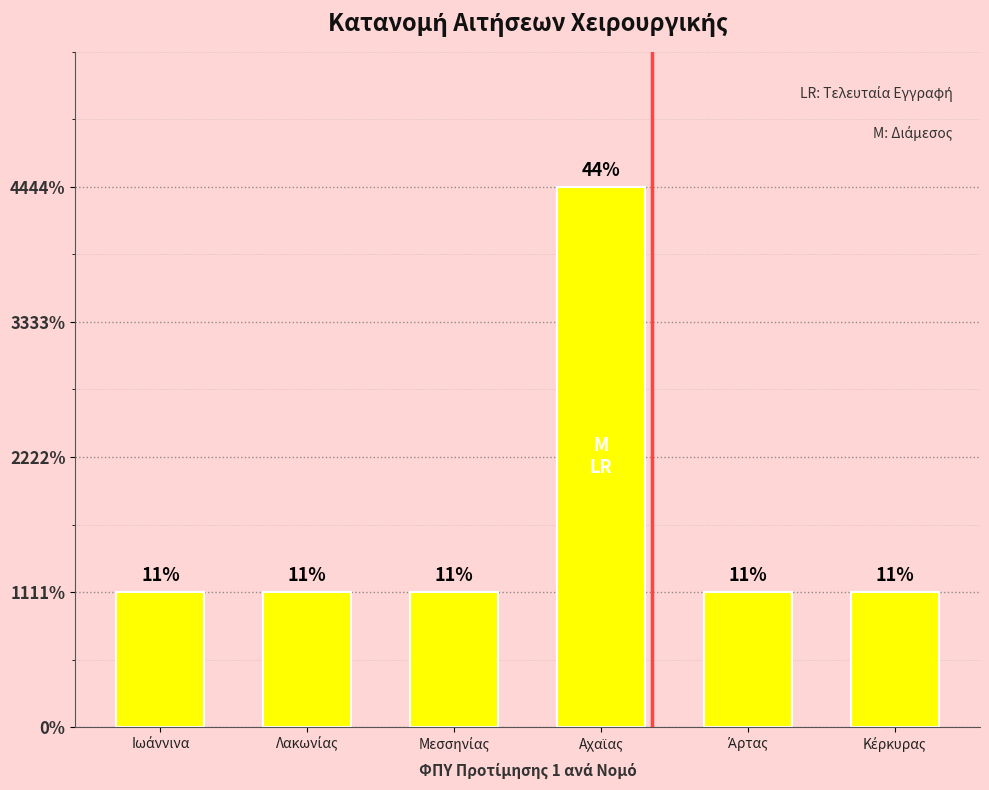

Does the chart contain any negative values?

No